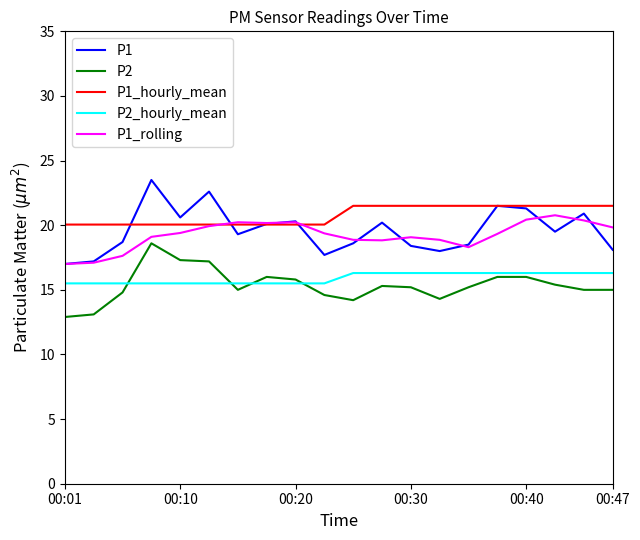

Which series has the widest spread of values?

P1